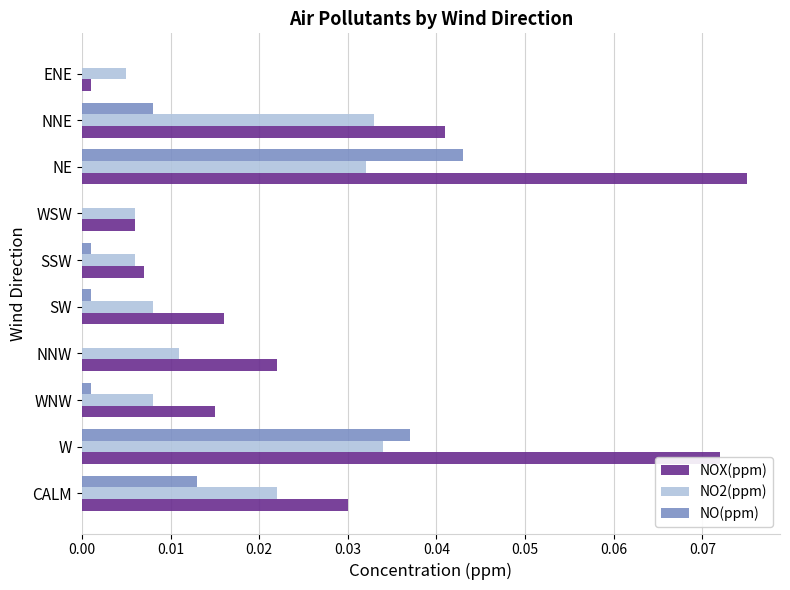

Which series changed the most between SW and ENE?

NOX(ppm)